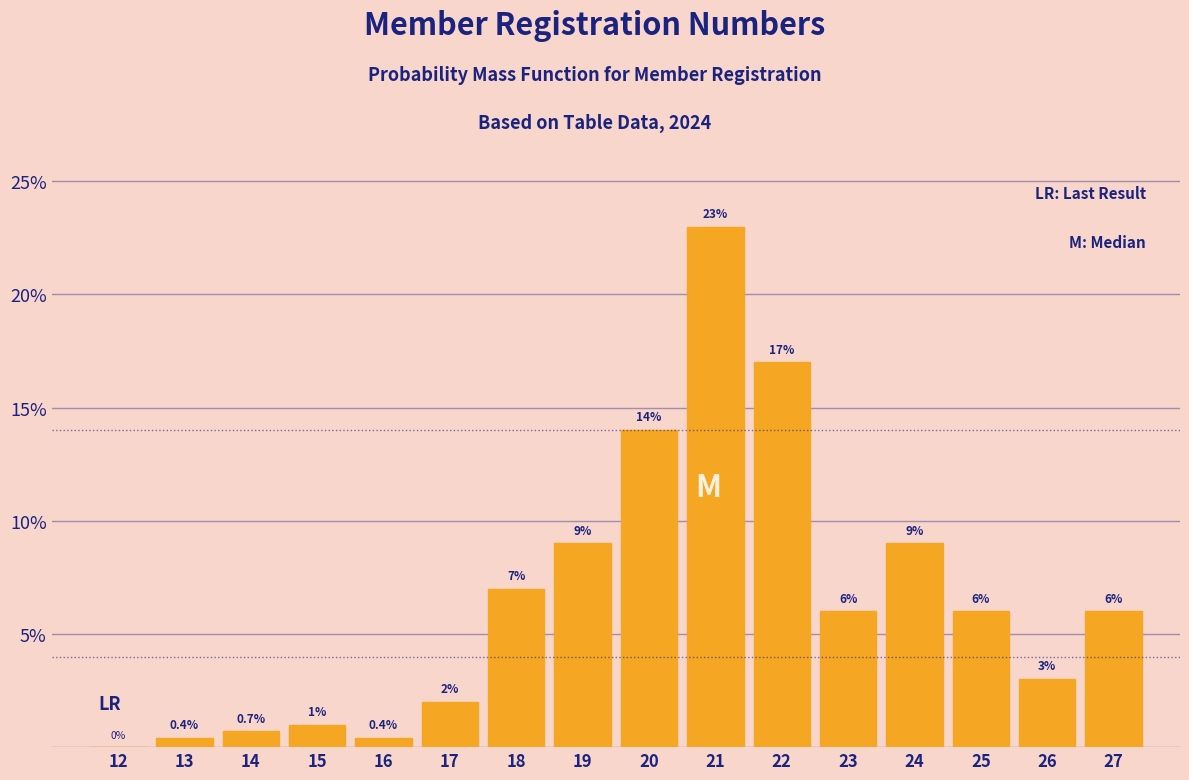

Reading left to right, transcribe all the data shown in this chart.

12=0.0	13=0.4	14=0.7	15=1.0	16=0.4	17=2.0	18=7.0	19=9.0	20=14.0	21=23.0	22=17.0	23=6.0	24=9.0	25=6.0	26=3.0	27=6.0